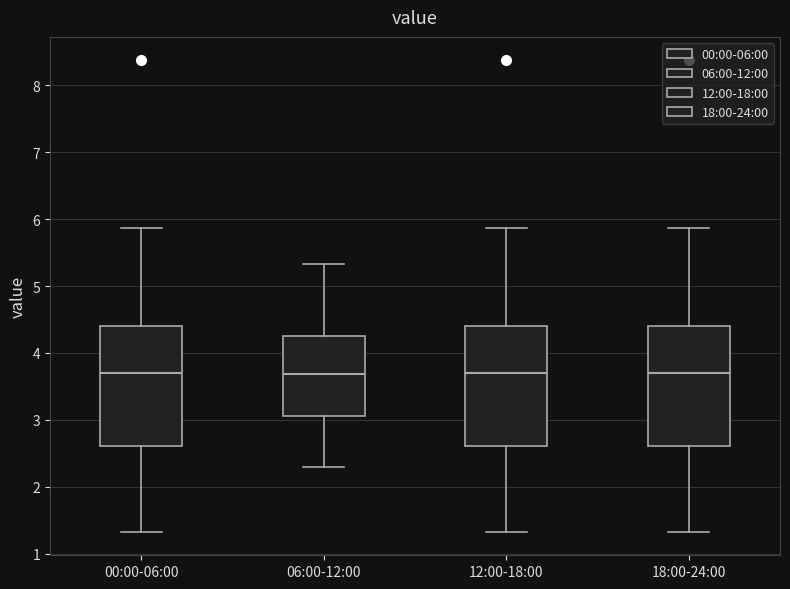

Reading left to right, read every box against the y-axis: the position of its median line, the range the box covers, and the ends of its whiskers. The values are not printed on the chart, so give them approximately, as read against the axis.

00:00-06:00: median 3.7, box 2.6 to 4.4, whiskers 1.3 to 5.9
06:00-12:00: median 3.7, box 3.1 to 4.2, whiskers 2.3 to 5.3
12:00-18:00: median 3.7, box 2.6 to 4.4, whiskers 1.3 to 5.9
18:00-24:00: median 3.7, box 2.6 to 4.4, whiskers 1.3 to 5.9